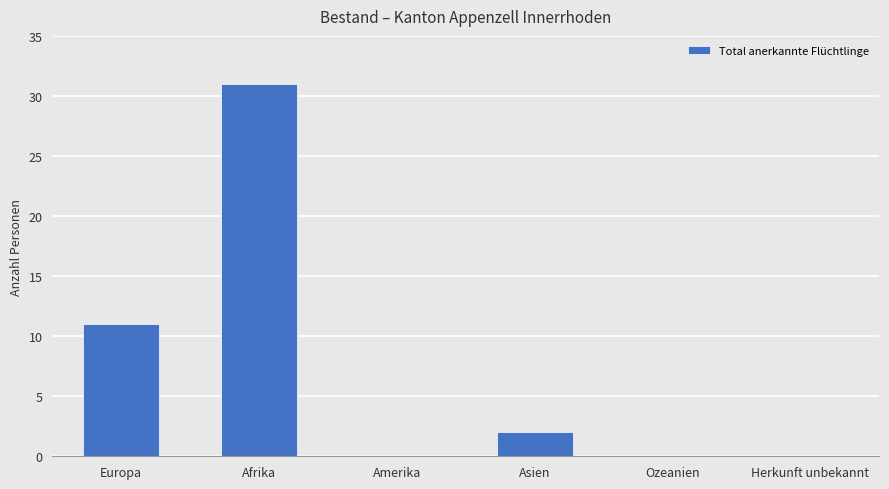

Reading left to right, what are all the values shown in this chart?

11	31	0	2	0	0